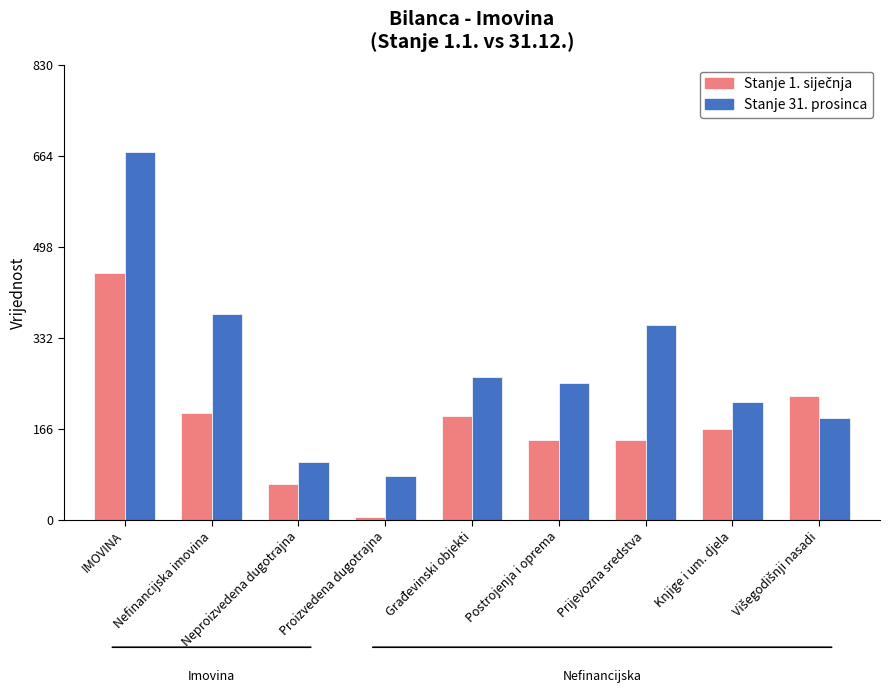

Which series has the largest total across all categories?

Stanje 31. prosinca